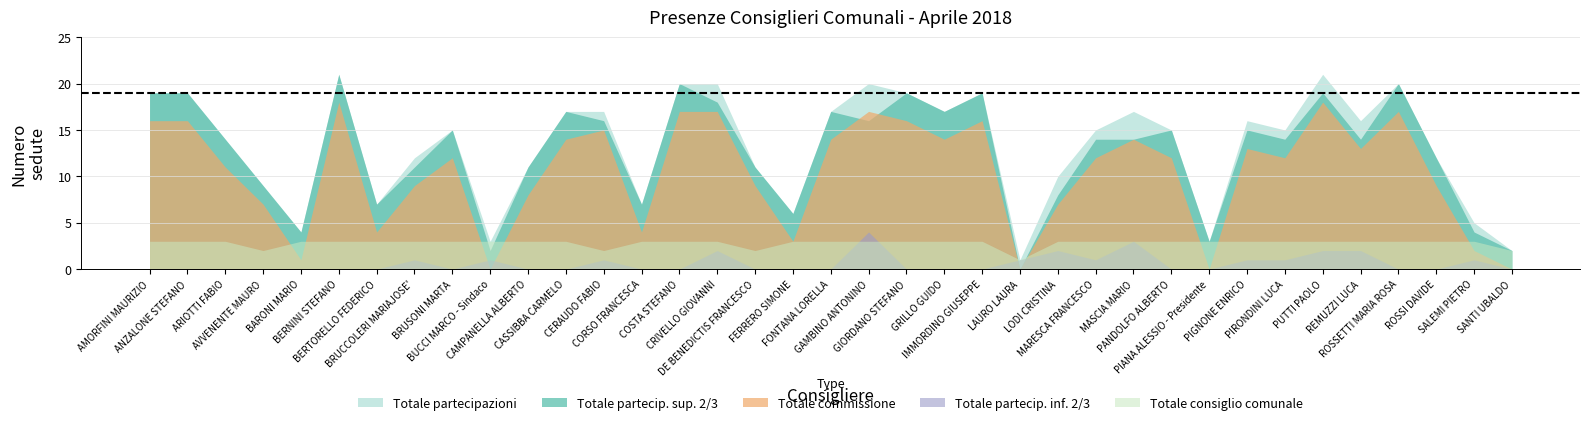

What is the total value across all series at AMORFINI MAURIZIO?

57